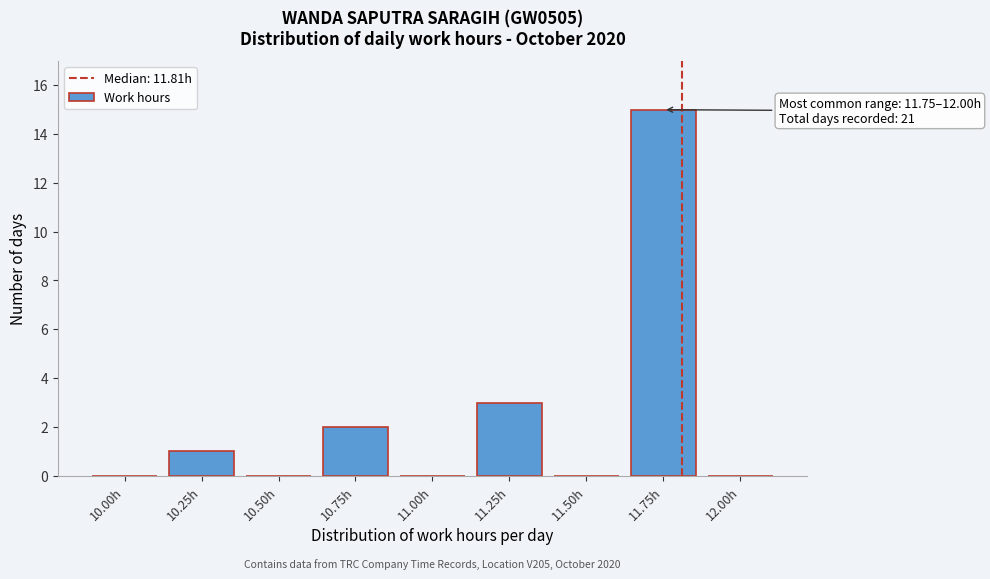

Reading right to left, list all the values displayed in this chart.

12.00h=0	11.75h=15	11.50h=0	11.25h=3	11.00h=0	10.75h=2	10.50h=0	10.25h=1	10.00h=0